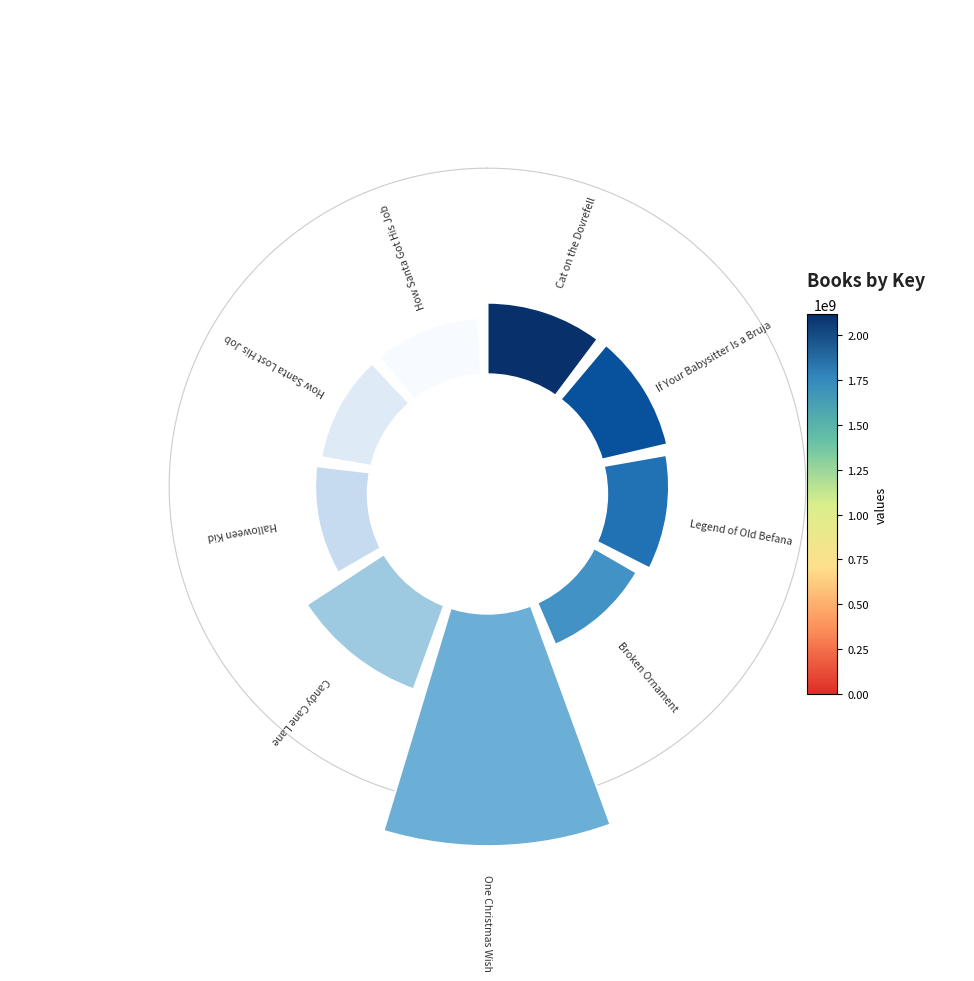

Does How Santa Lost His Job represent more than half of the total?

No